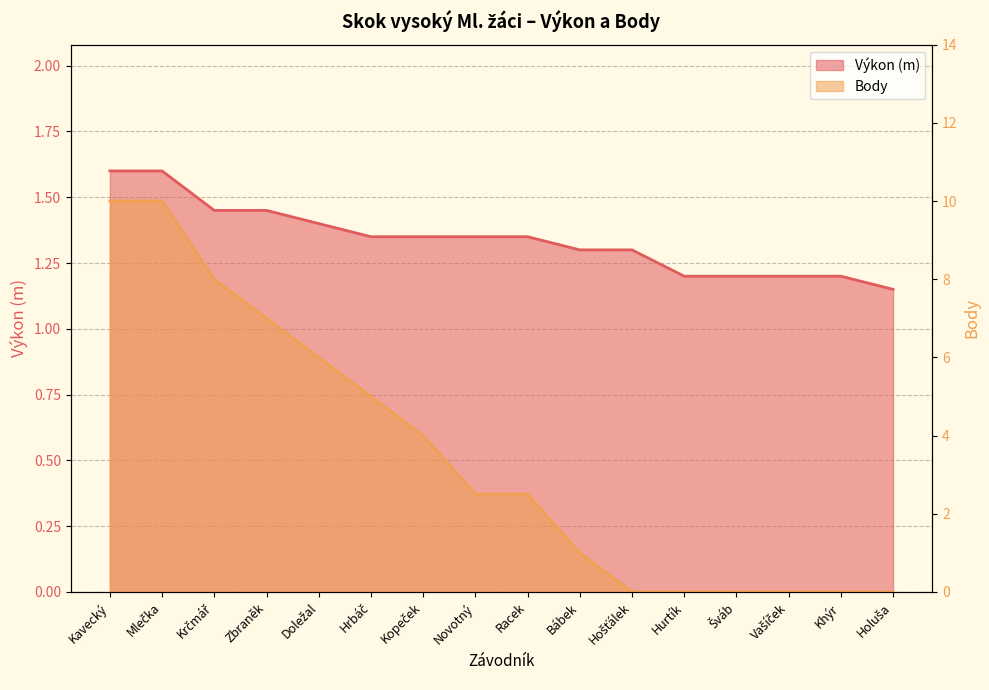

Reading right to left, what are all the values shown in this chart?

Výkon: 1.1	1.2	1.2	1.2	1.2	1.3	1.3	1.4	1.4	1.4	1.4	1.4	1.4	1.4	1.6	1.6
Body: 0.0	0.0	0.0	0.0	0.0	0.0	1.0	2.5	2.5	4.0	5.0	6.0	7.0	8.0	10.0	10.0